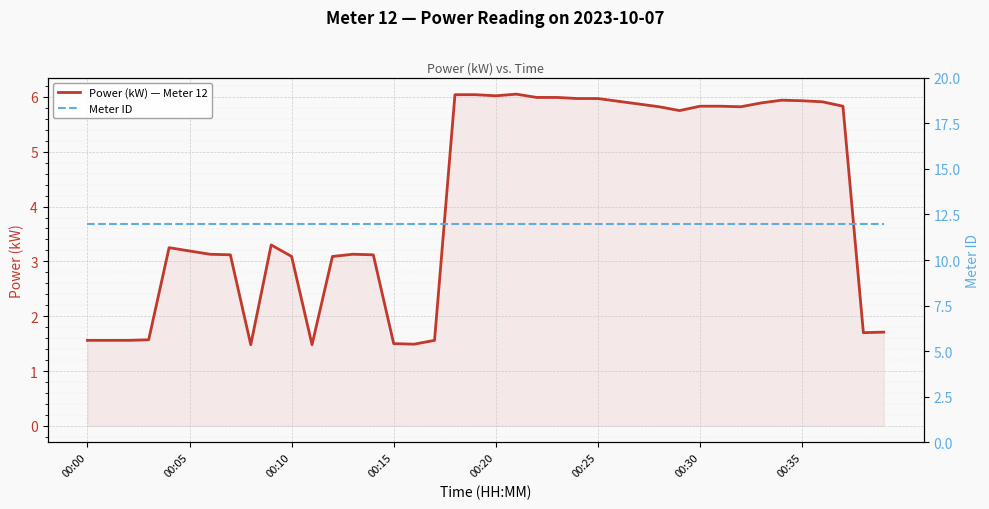

In Power (kW) — Meter 12, how many points are higher than both neighbors (excluding endpoints)?

5